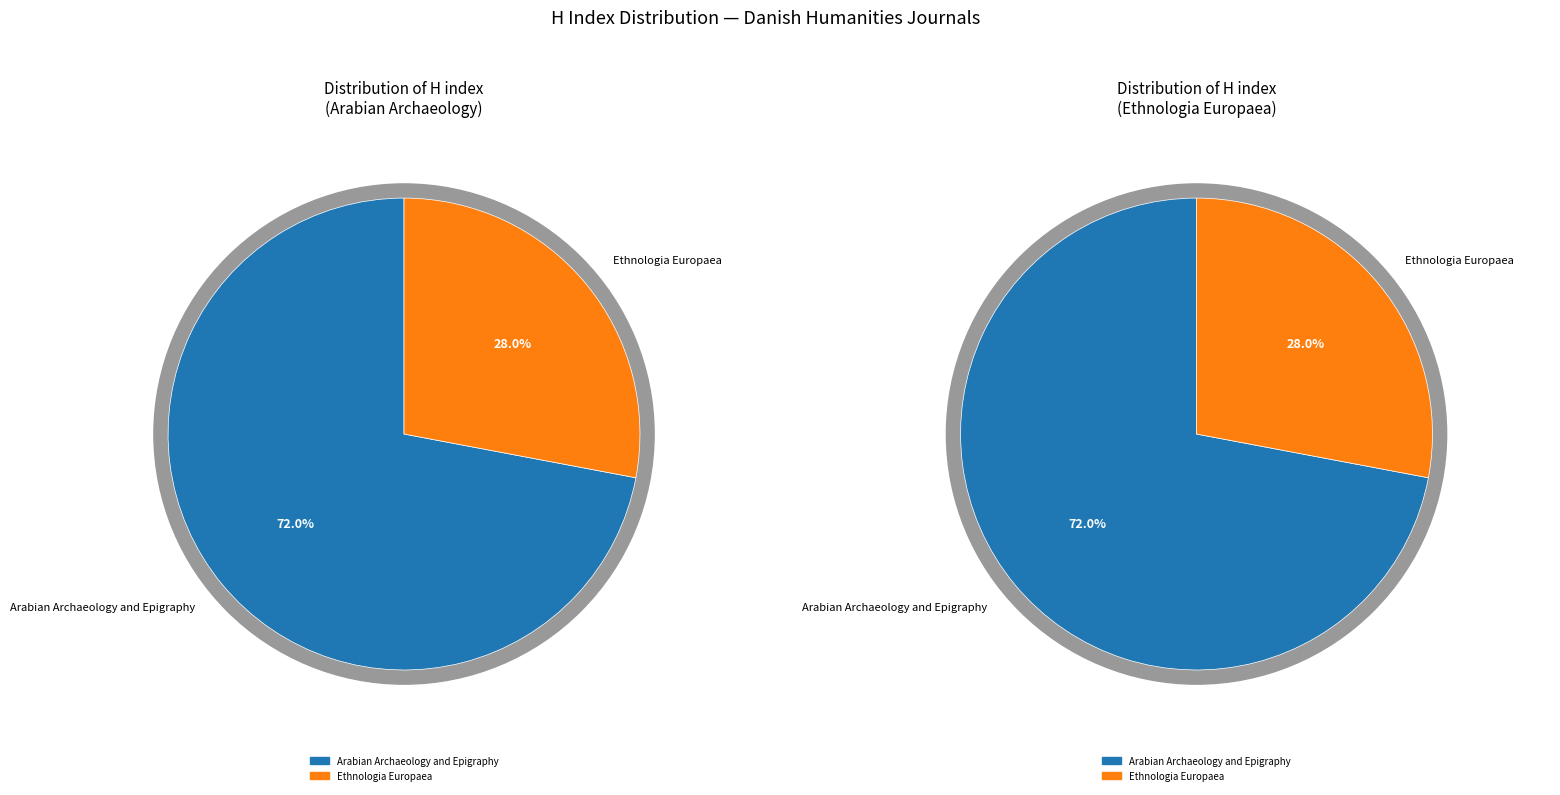

Does any single category account for the majority?

Yes